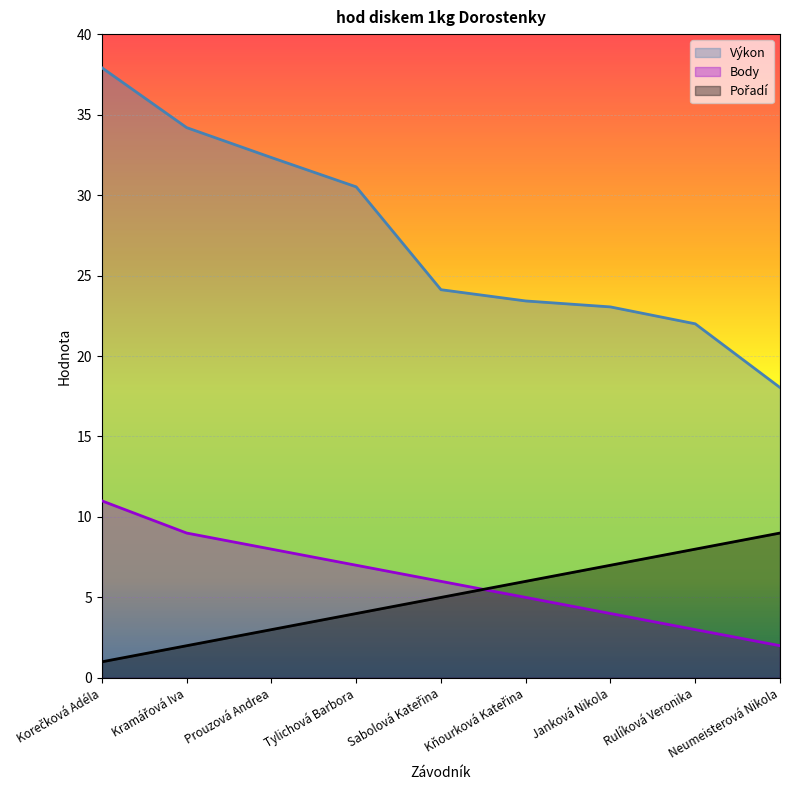

How many data points in Výkon are above 24?

5